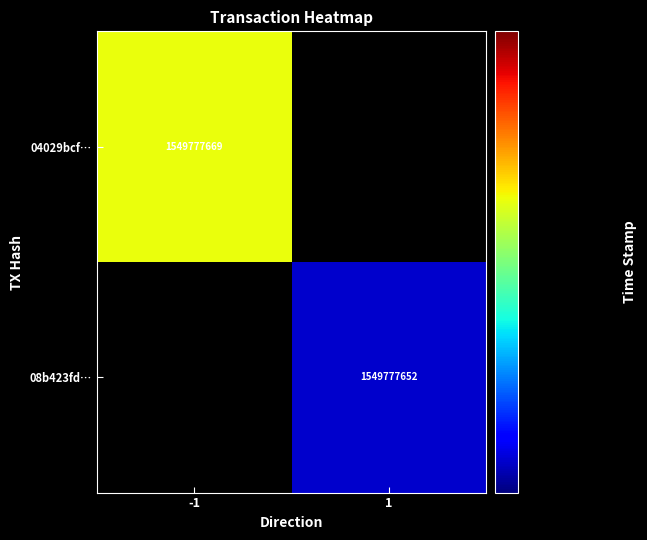

What is the total value across all series at time_stamp?

3099555321